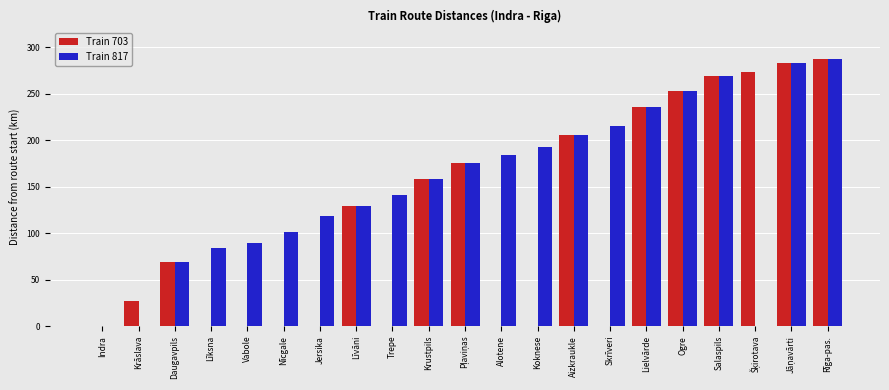

What is the spread (max minus min) of values at Nīcgale?

101